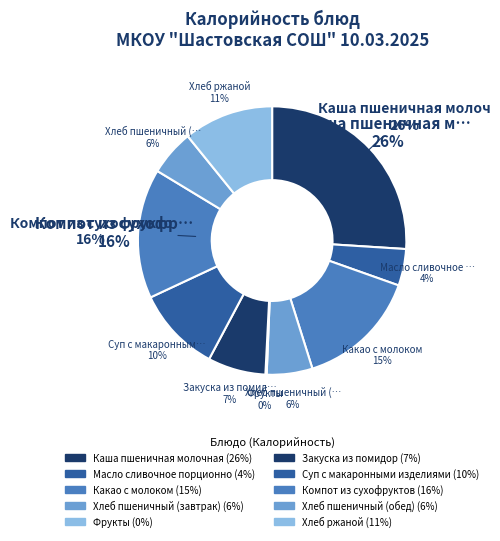

What percentage is the Хлеб пшеничный (завтрак) slice, to the nearest percent?

6%